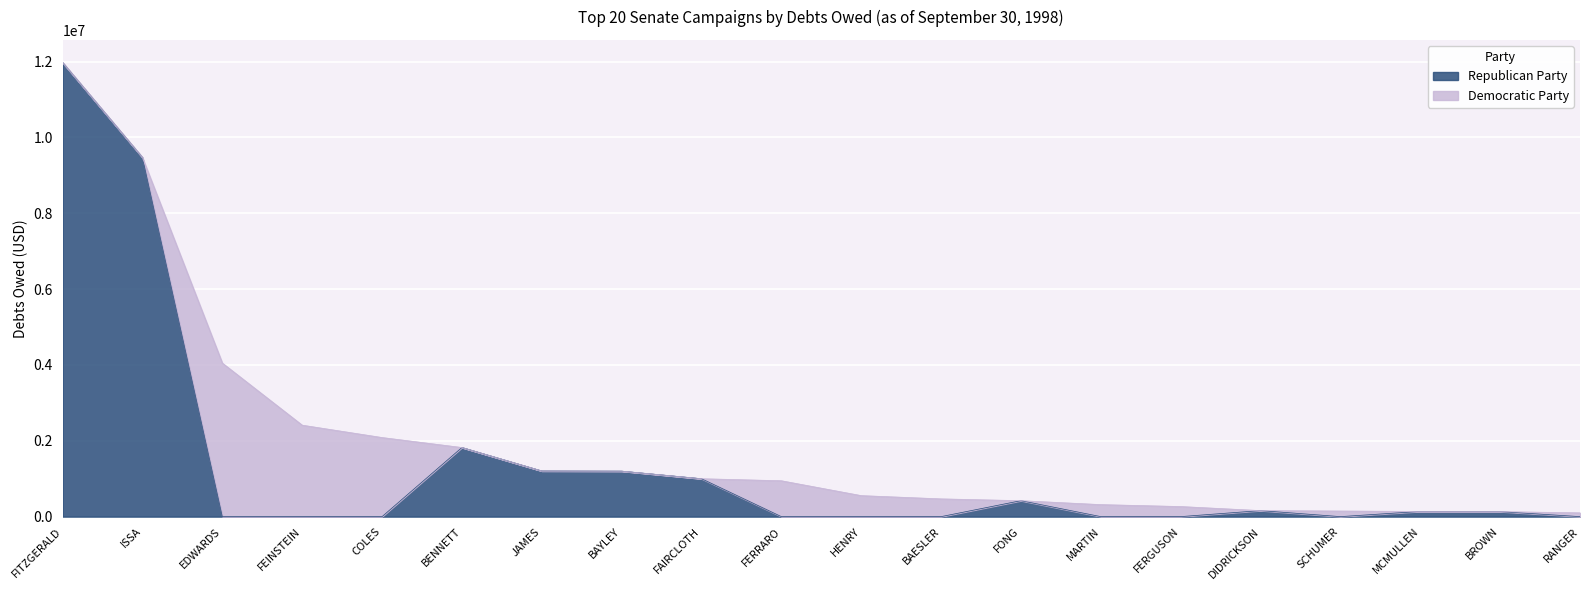

Rank the categories by value from lowest to highest.

EDWARDS, FEINSTEIN, COLES, FERRARO, HENRY, BAESLER, MARTIN, FERGUSON, SCHUMER, RANGER, BROWN, MCMULLEN, DIDRICKSON, FONG, FAIRCLOTH, BAYLEY, JAMES, BENNETT, ISSA, FITZGERALD